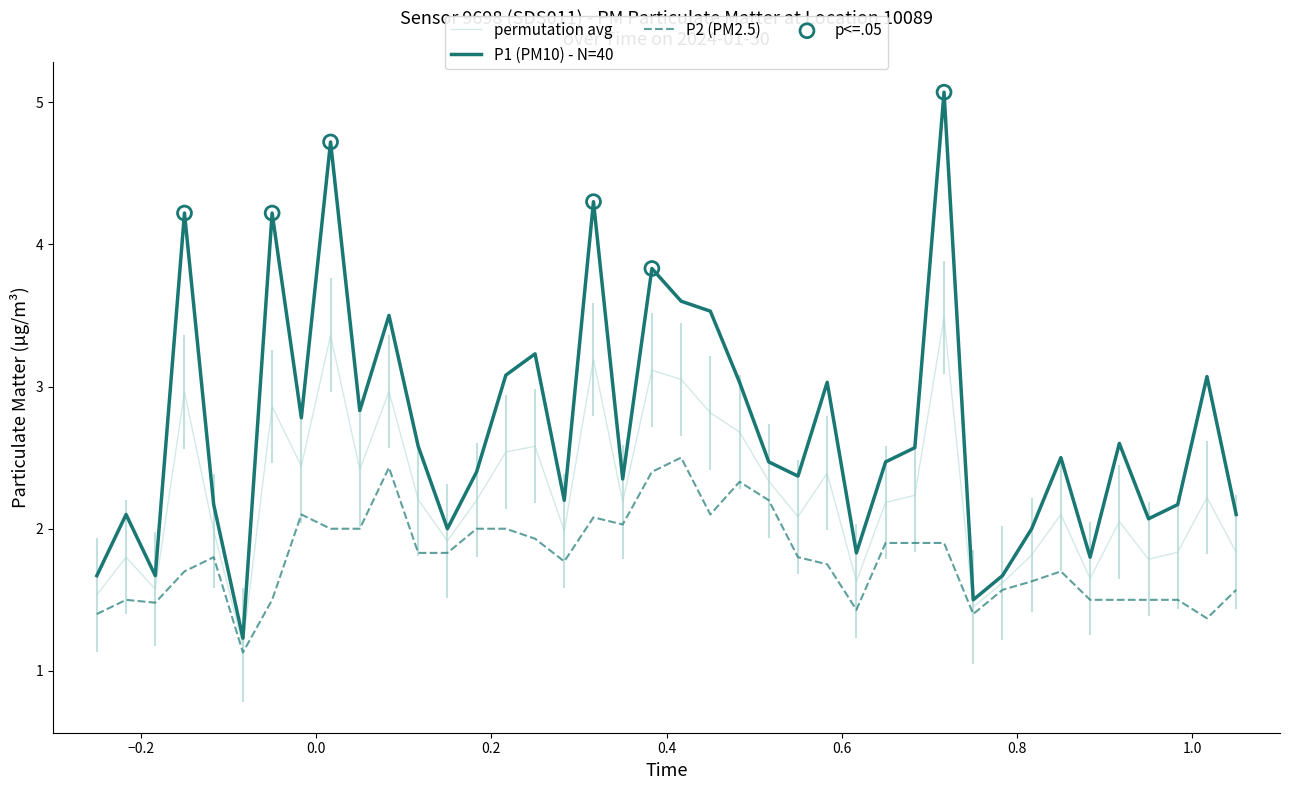

Is the value of P1 at 02:50 greater than the value of P2 at 00:47?

No